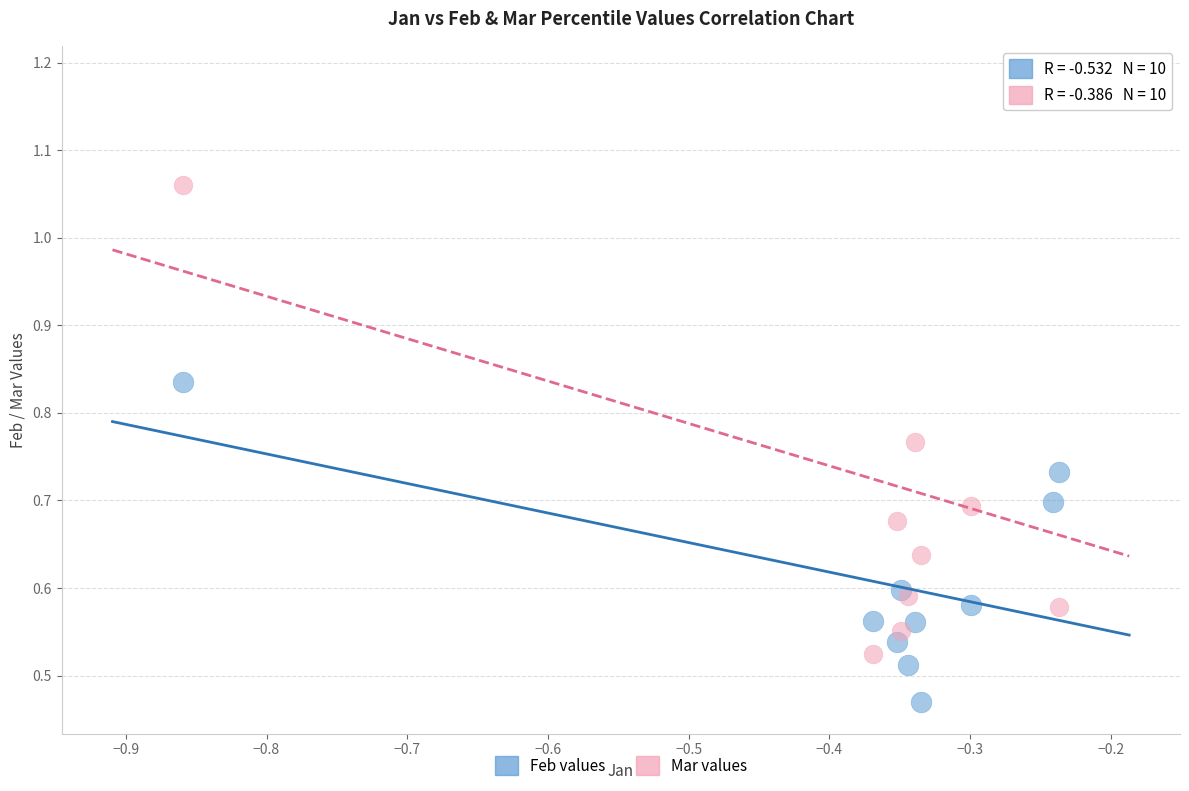

Which series contains the highest Y value?

Mar values